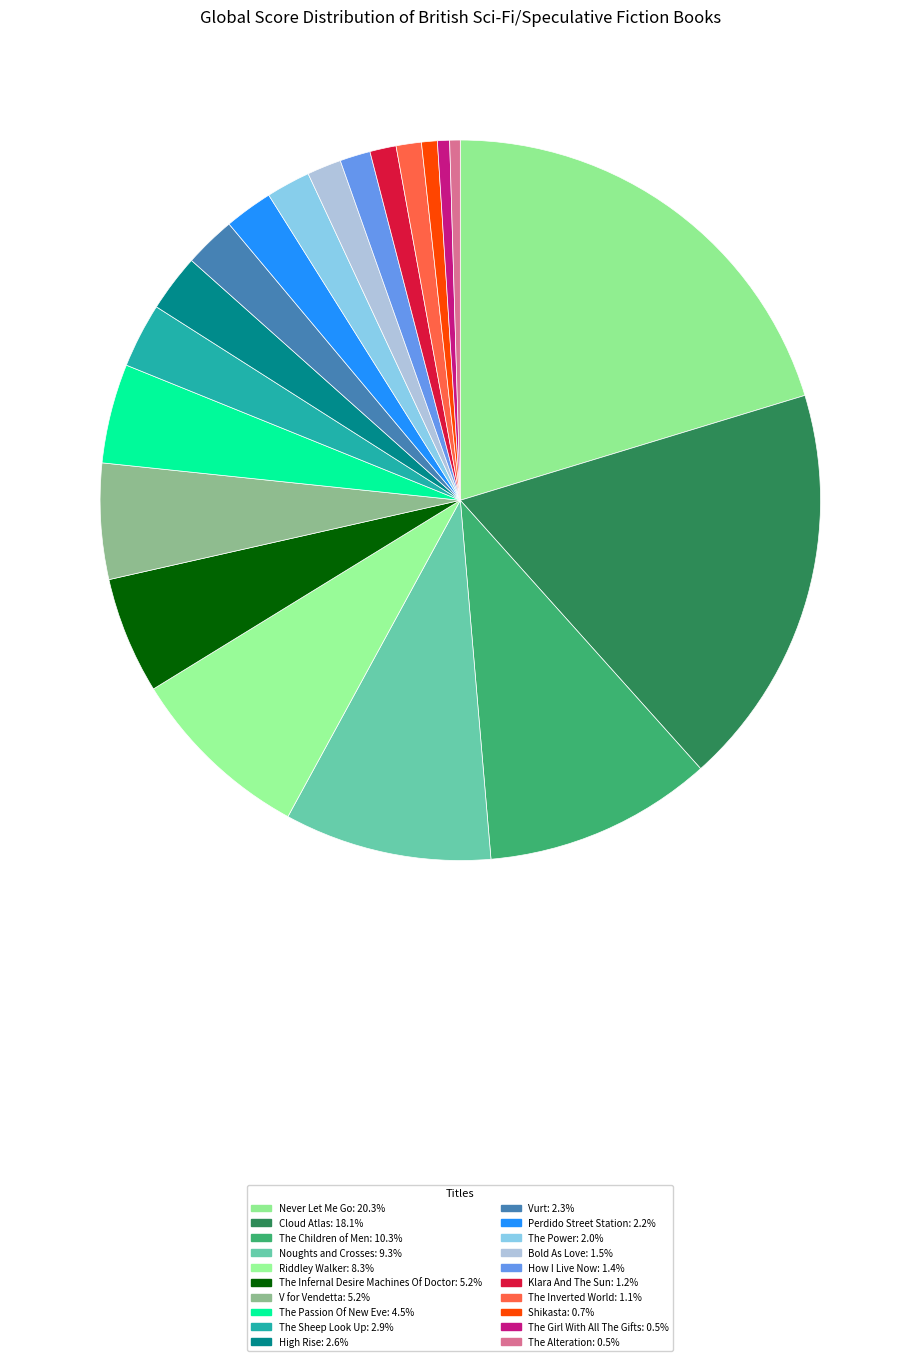

What is the ratio of the value at Bold As Love to the value at V for Vendetta?

0.3